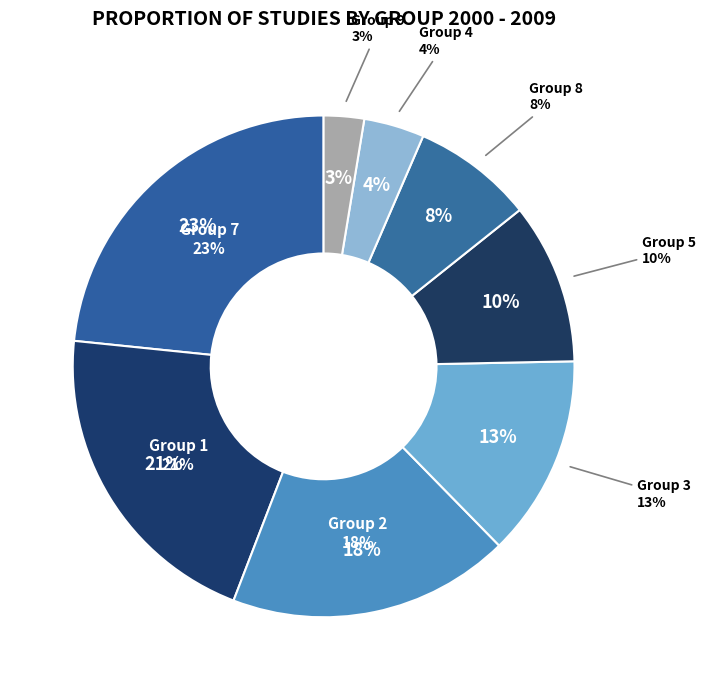

Is there any slice that represents more than half of the pie?

No